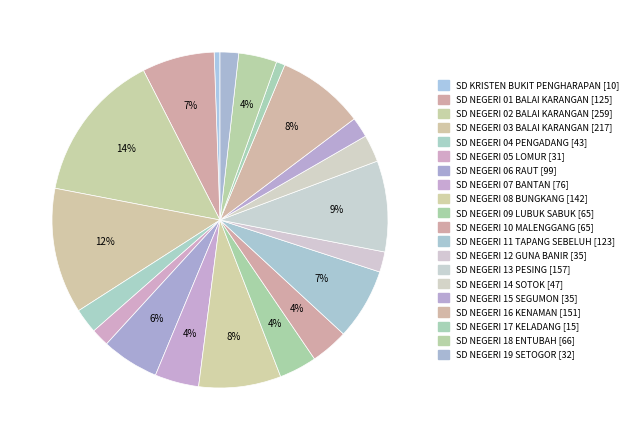

To the nearest percent, what is the combined percentage of SD NEGERI 14 SOTOK and SD NEGERI 06 RAUT?

8%